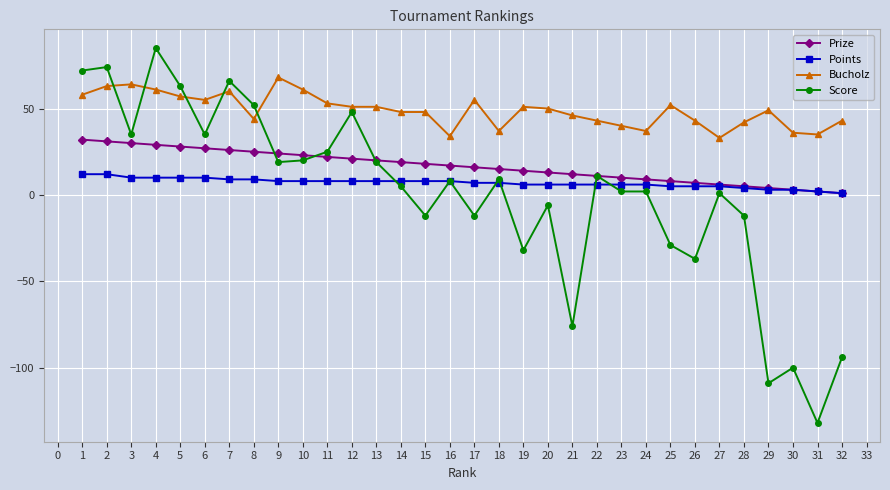

The value of Score at 11 is 25. True or false?

True